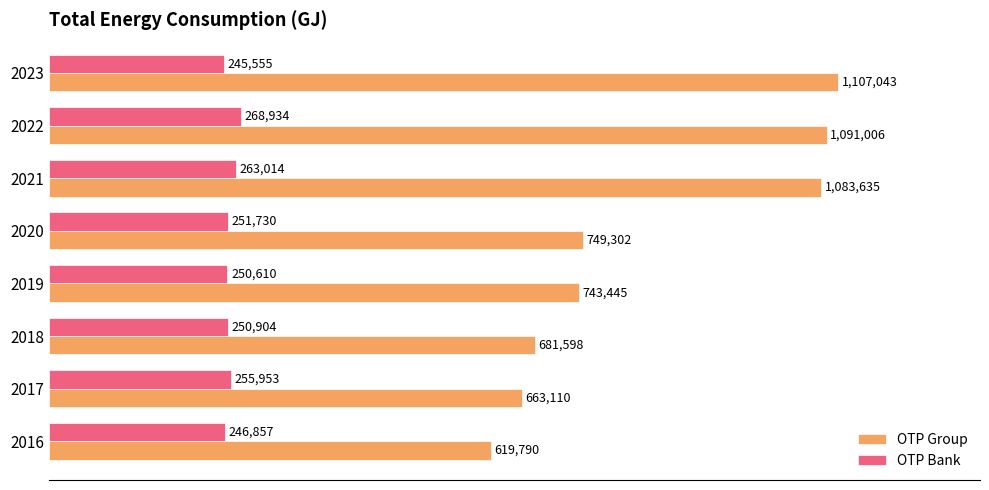

Which series has the largest range (max minus min)?

OTP Group